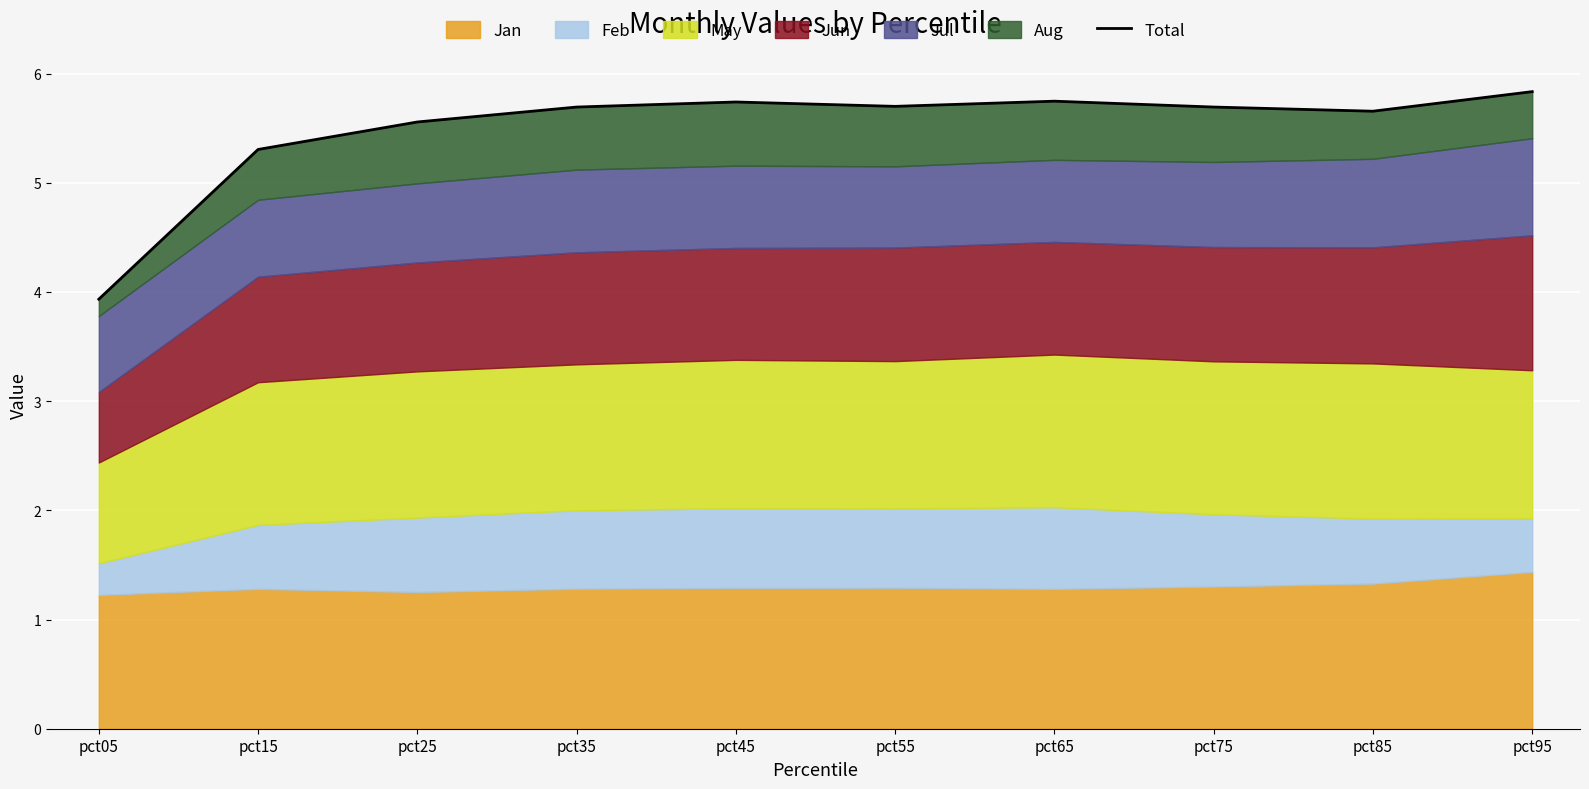

Rank the categories by value from lowest to highest.

pct05, pct15, pct25, pct85, pct35, pct75, pct55, pct45, pct65, pct95